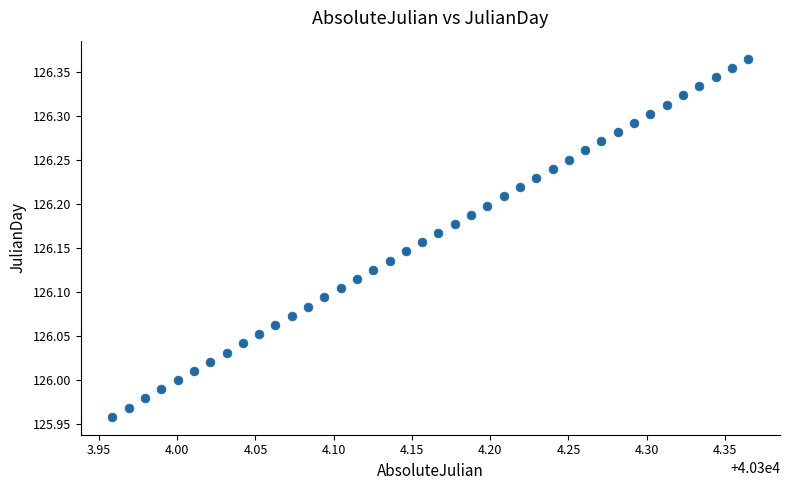

What is the range of Y values (max minus min)?

0.4